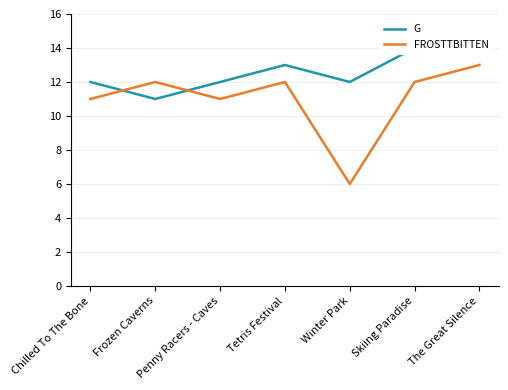

Between Tetris Festival and Skiing Paradise, which series saw the biggest shift?

G